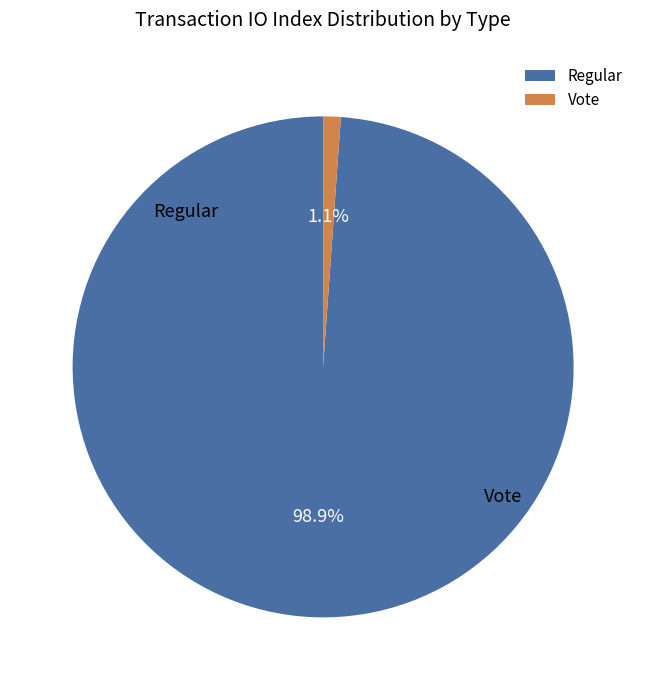

Which slice is the largest?

Regular